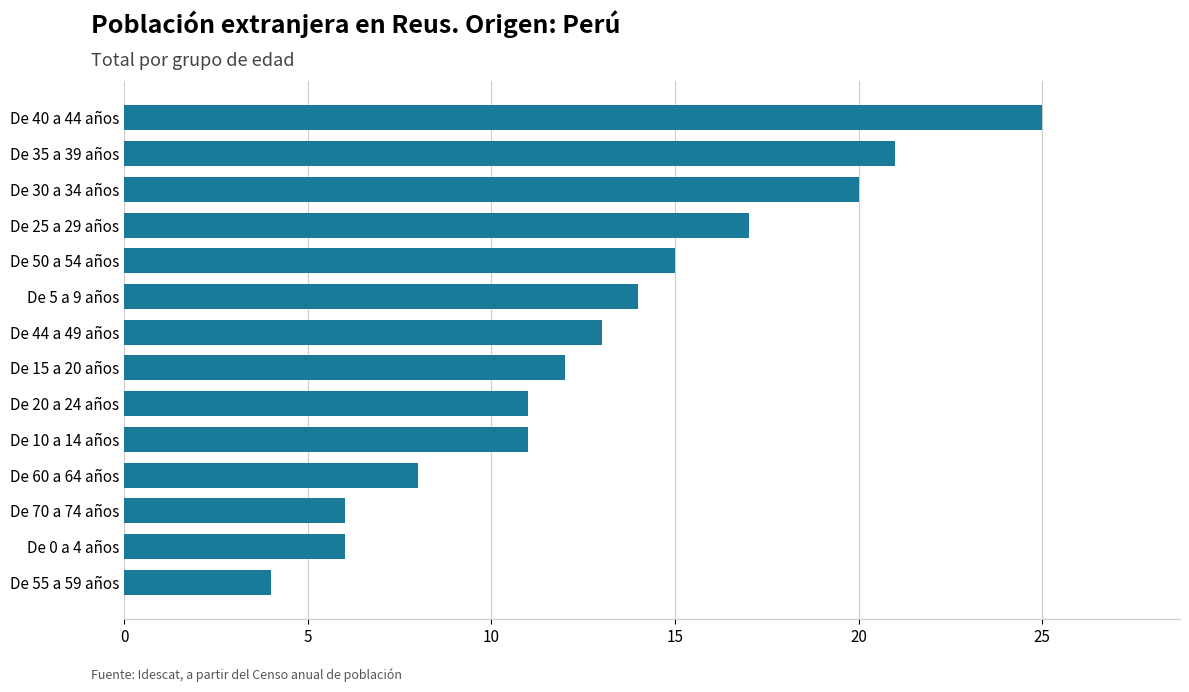

What is the change in value from De 20 a 24 años to De 70 a 74 años?

-5